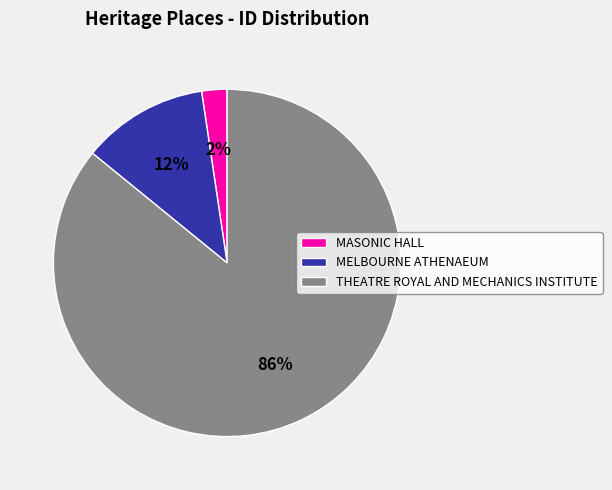

Rank the categories by value from highest to lowest.

THEATRE ROYAL AND MECHANICS INSTITUTE, MELBOURNE ATHENAEUM, MASONIC HALL